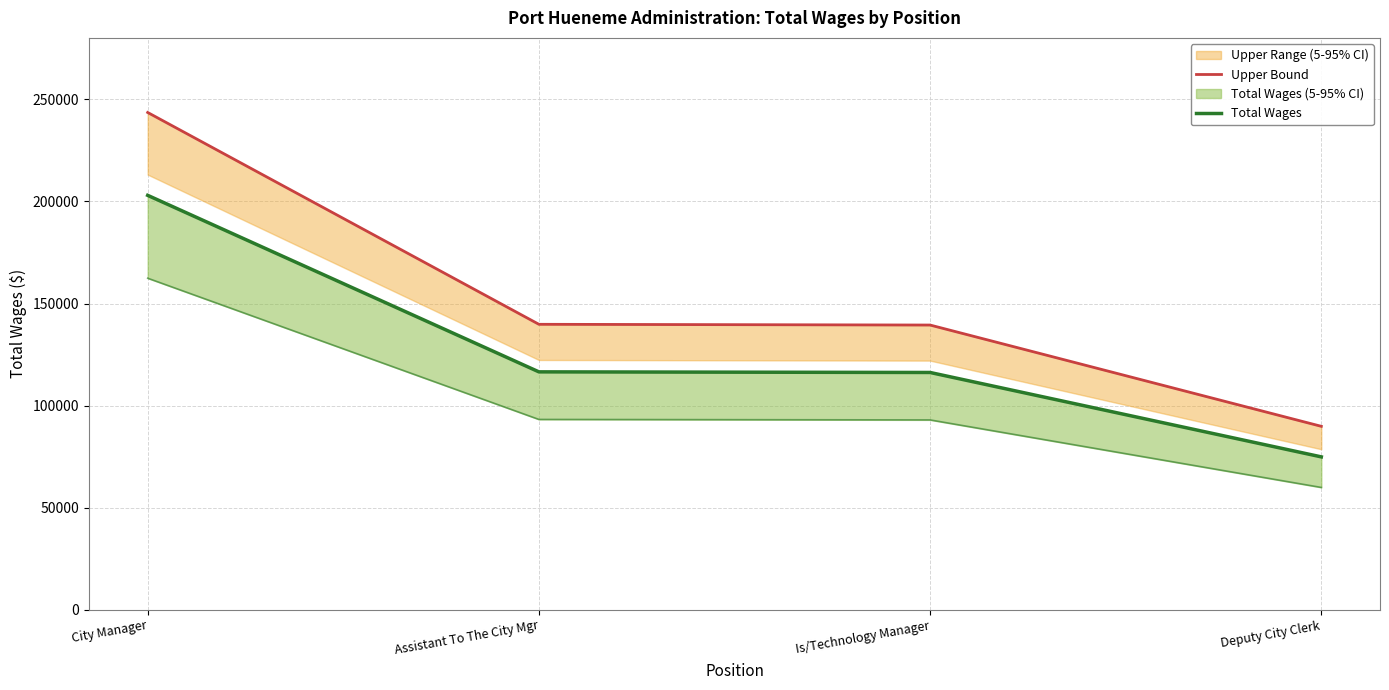

The value of Total Wages at Deputy City Clerk is 109300.0. True or false?

False